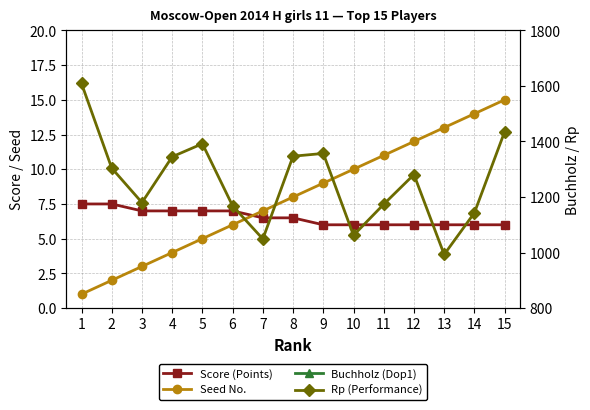

Does the chart have visible grid lines?

Yes